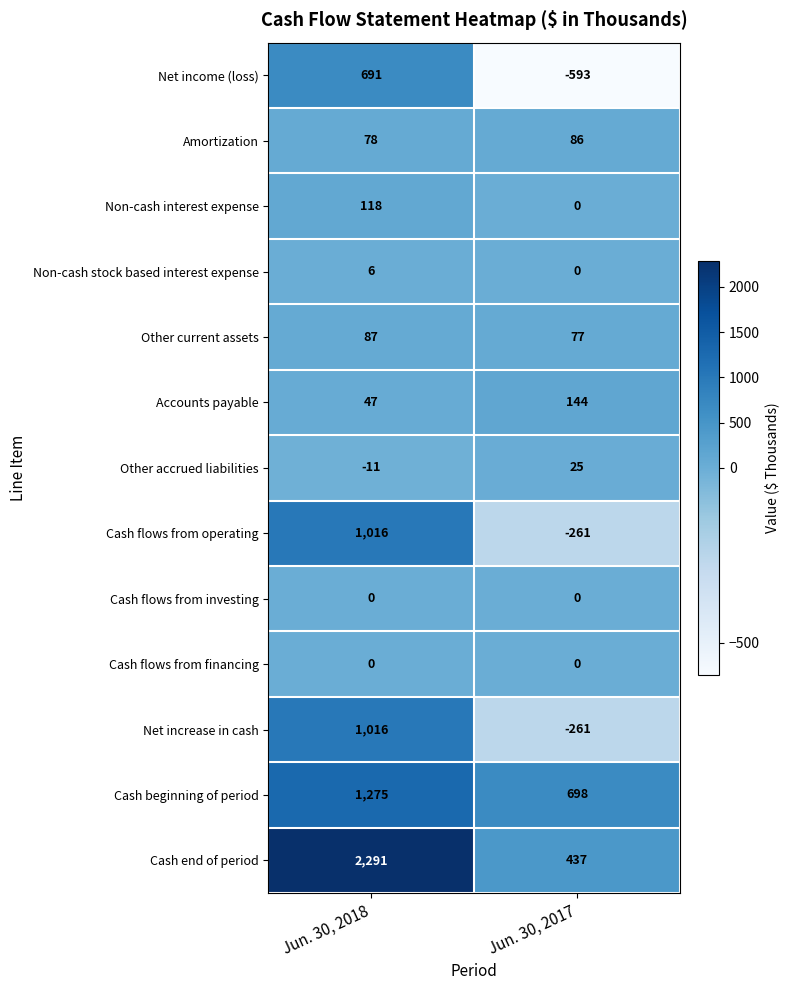

Which label corresponds to the smallest value in the chart?

Jun. 30, 2017